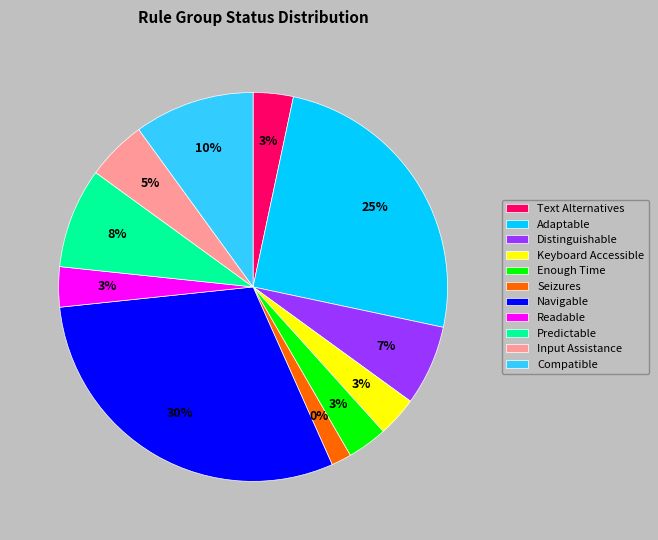

How many segments does this pie chart have?

11